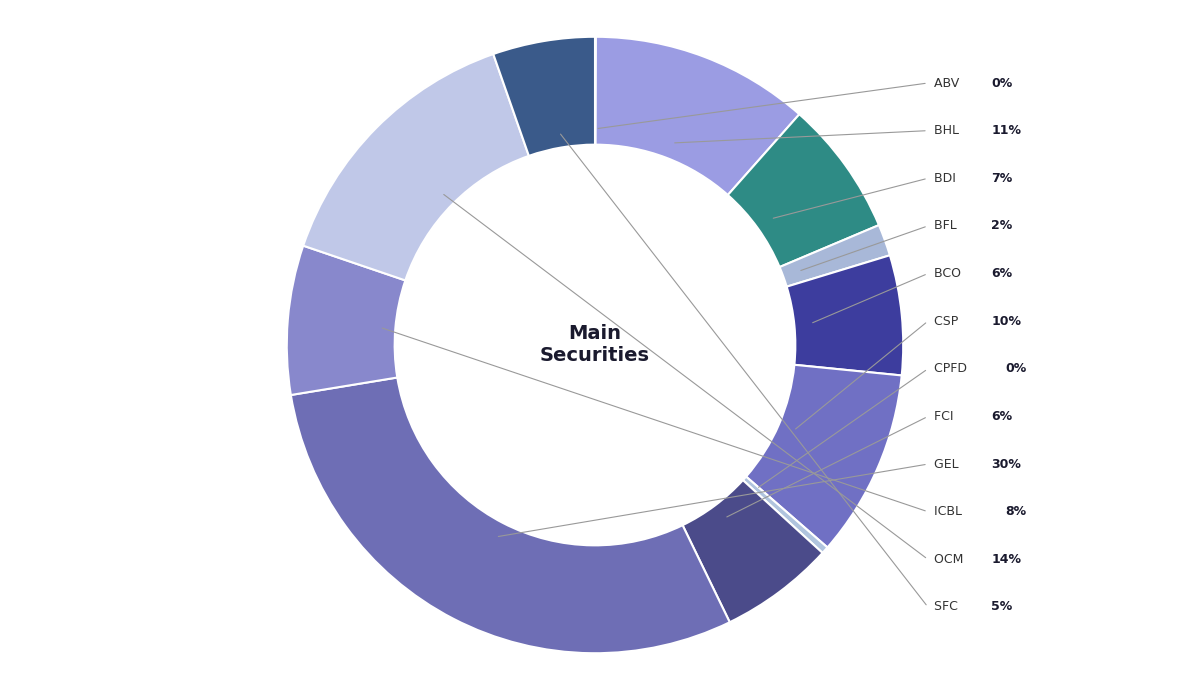

Rank the categories by value from highest to lowest.

GEL, OCM, BHL, CSP, ICBL, BDI, BCO, FCI, SFC, BFL, CPFD, ABV